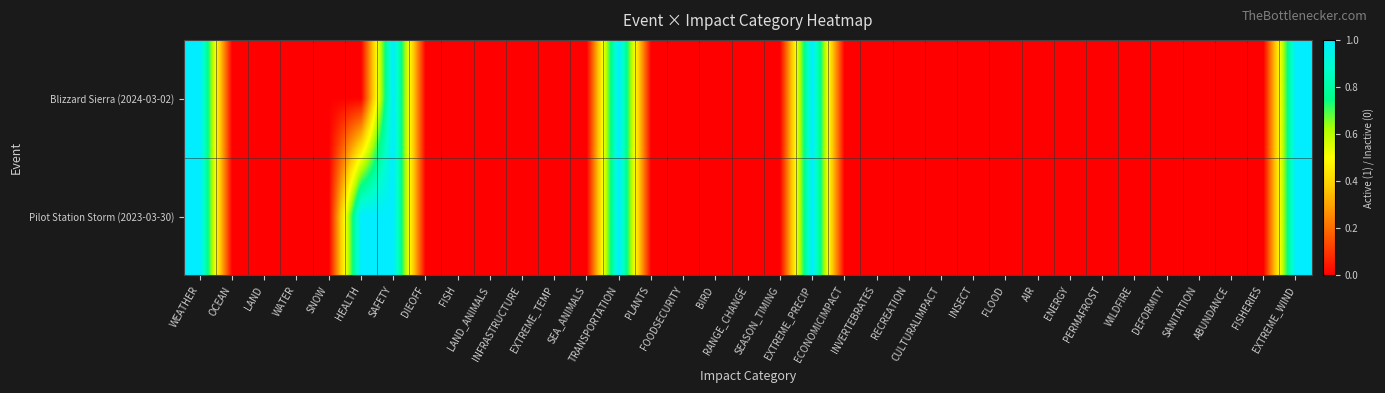

Rank the series by their average value, from lowest to highest.

Blizzard Sierra (2024-03-02), Pilot Station Storm (2023-03-30)